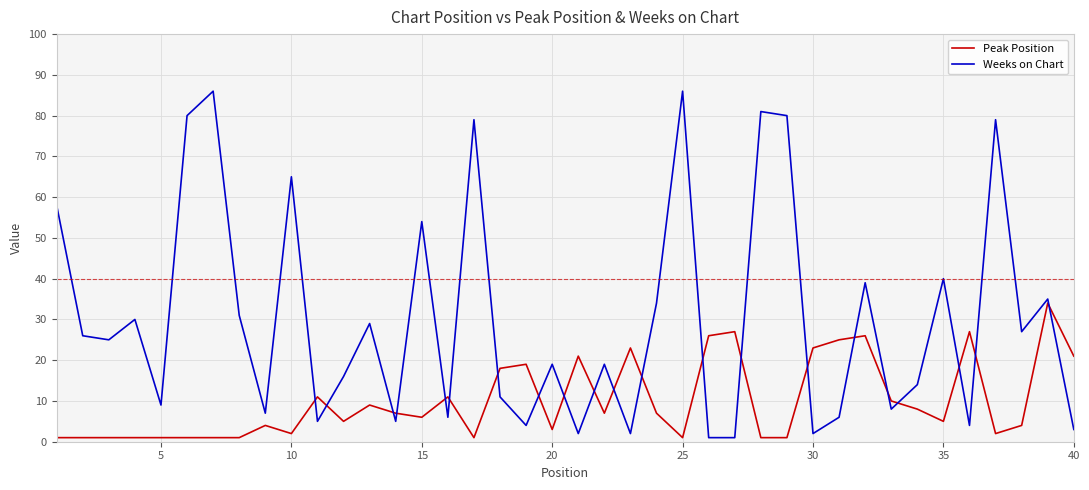

What is the highest value of the Weeks on Chart series?

86